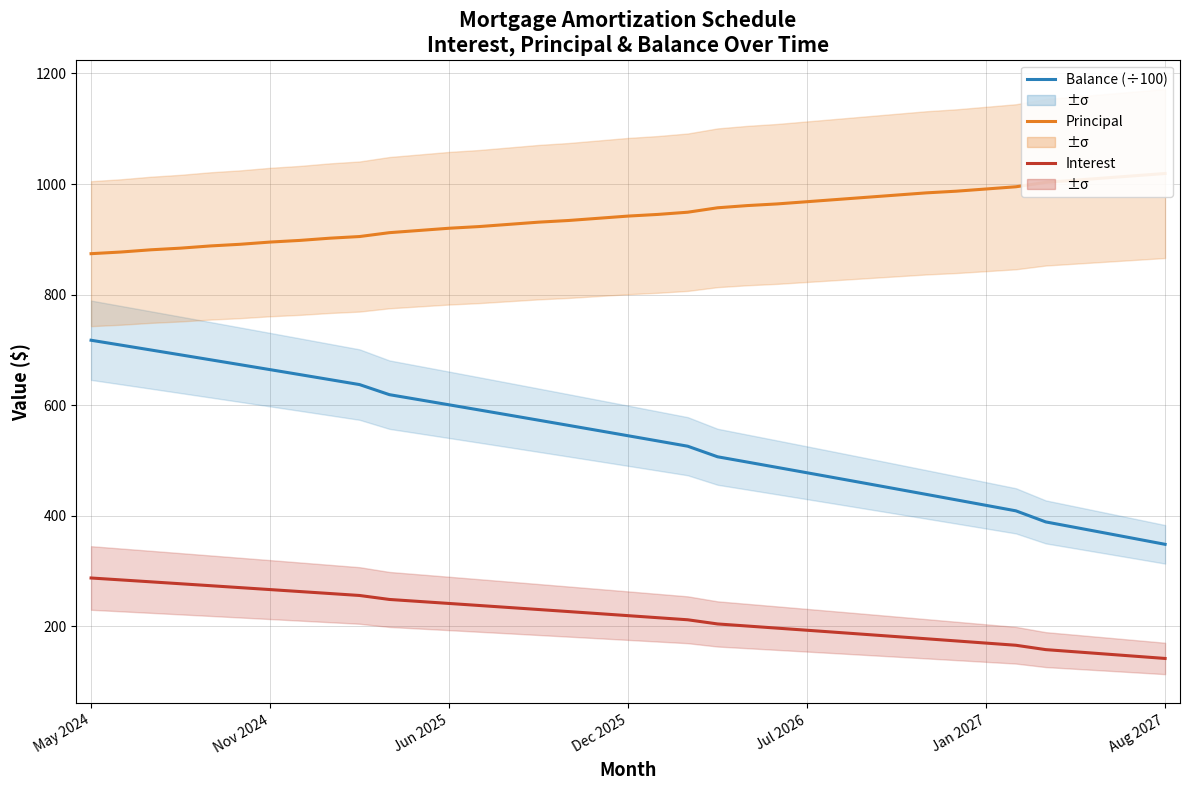

The value of Interest at 19 is 215.6. True or false?

True